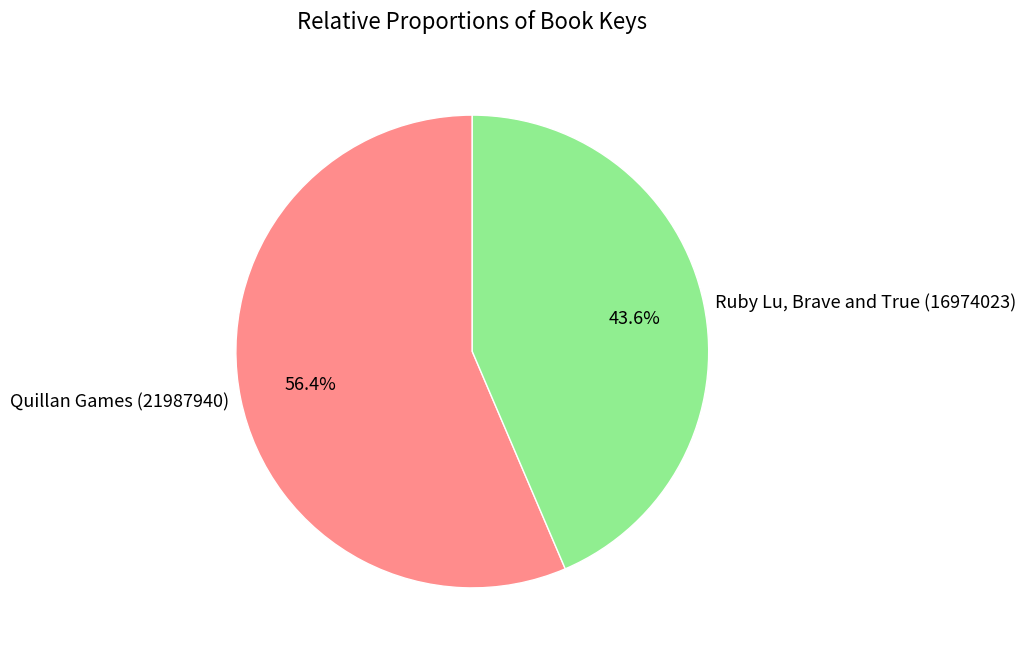

Which slice is the largest?

Quillan Games (21987940)